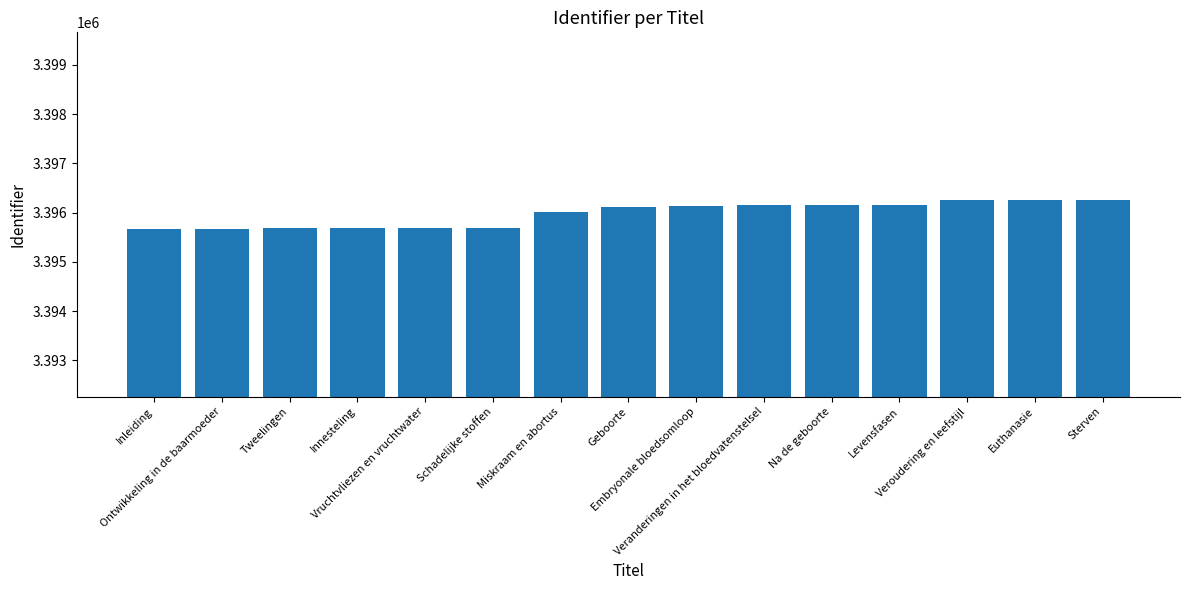

What is the label of the 9th bar from the left?

Embryonale bloedsomloop